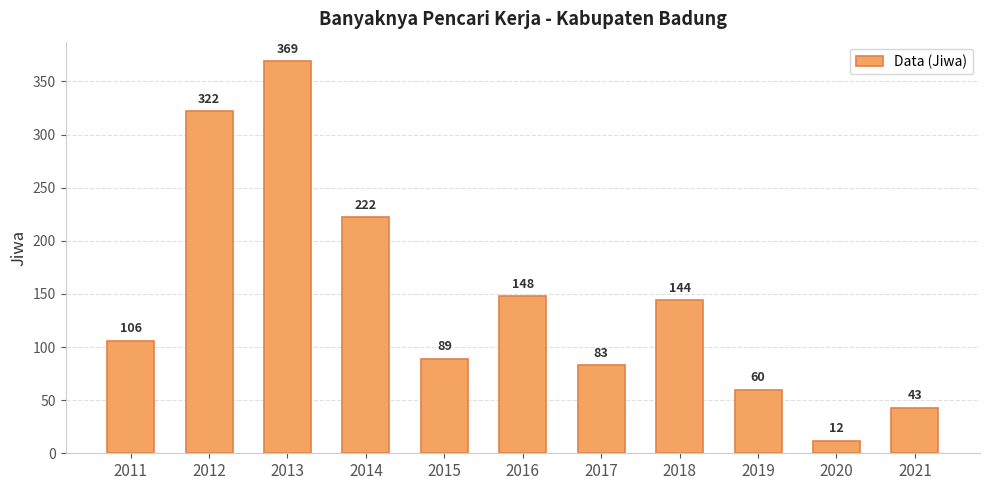

What is the maximum value shown in the chart?

369